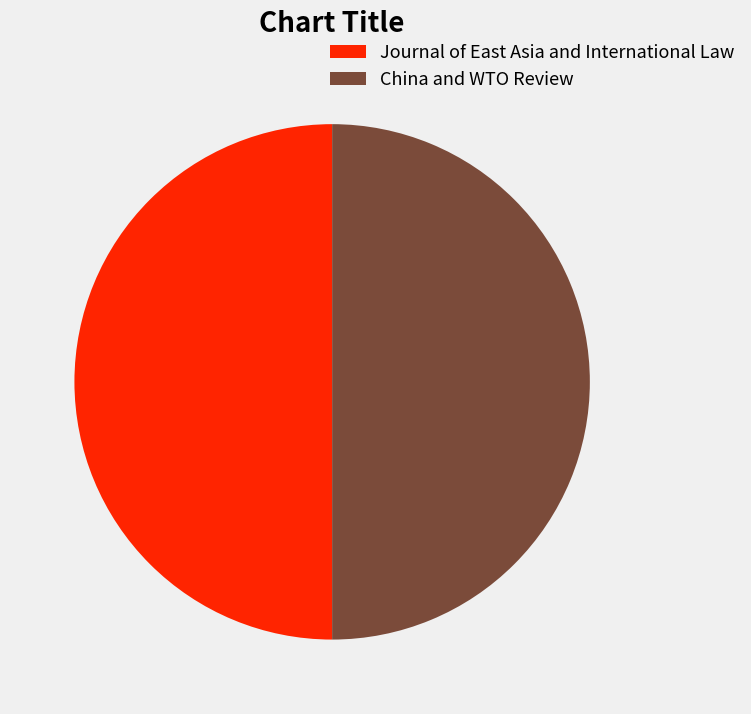

What is the ratio of the value at China and WTO Review to the value at Journal of East Asia and International Law?

1.0